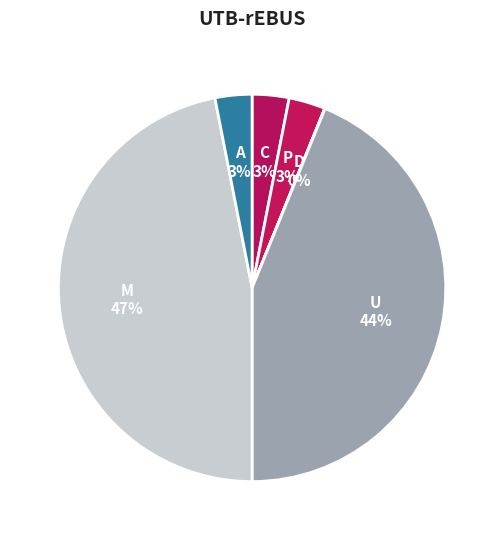

True or false: U accounts for 30% of the total.

False